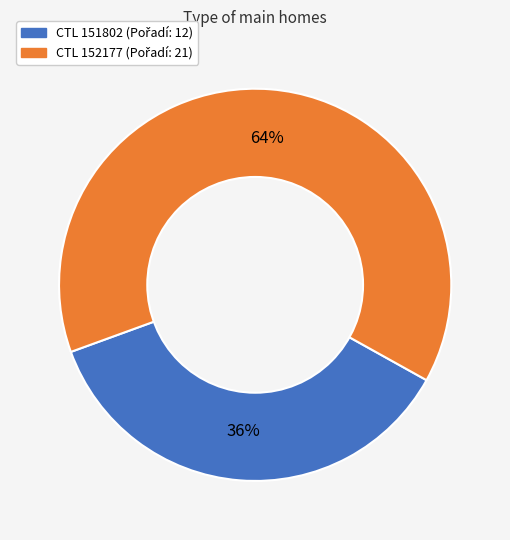

To the nearest percent, what is the average slice percentage?

50%